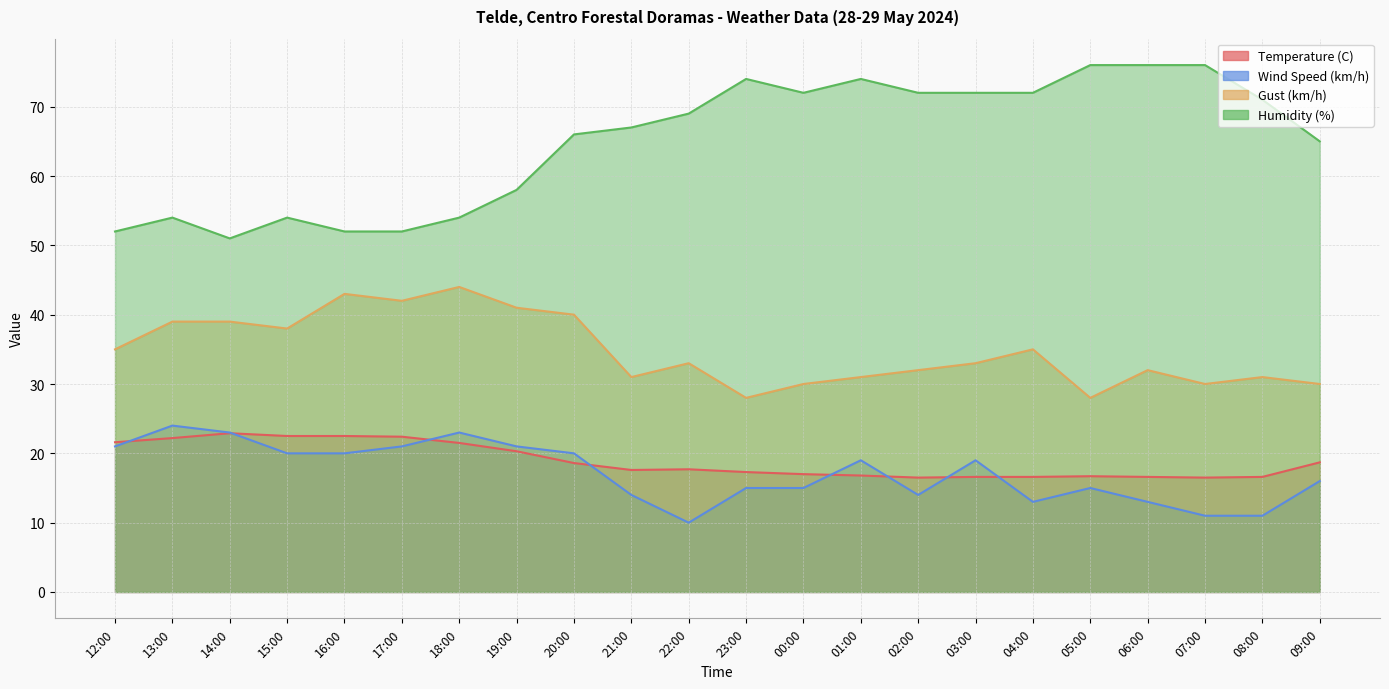

What is the difference between the maximum and second lowest values in the Gust (km/h) series?

16.0